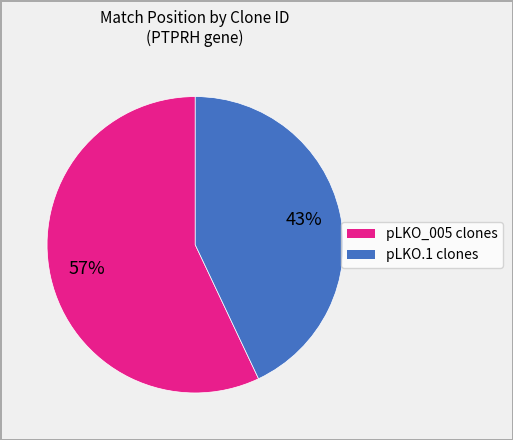

To the nearest percent, what is the average slice percentage?

50%